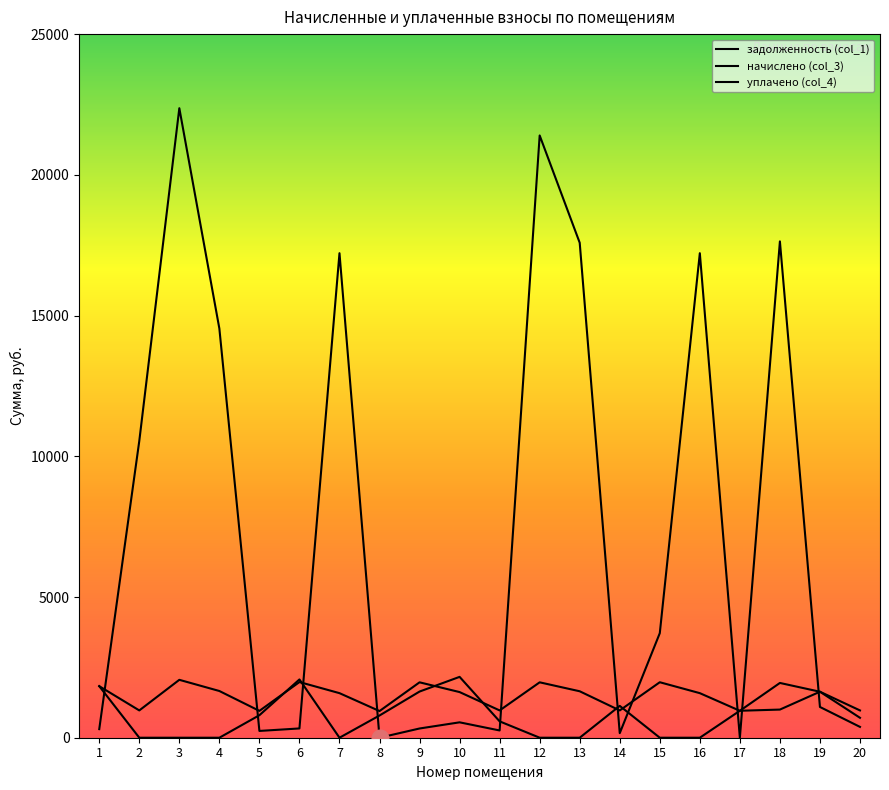

List the series in order of their peak value, highest first.

задолженность (col_1), уплачено (col_4), начислено (col_3)